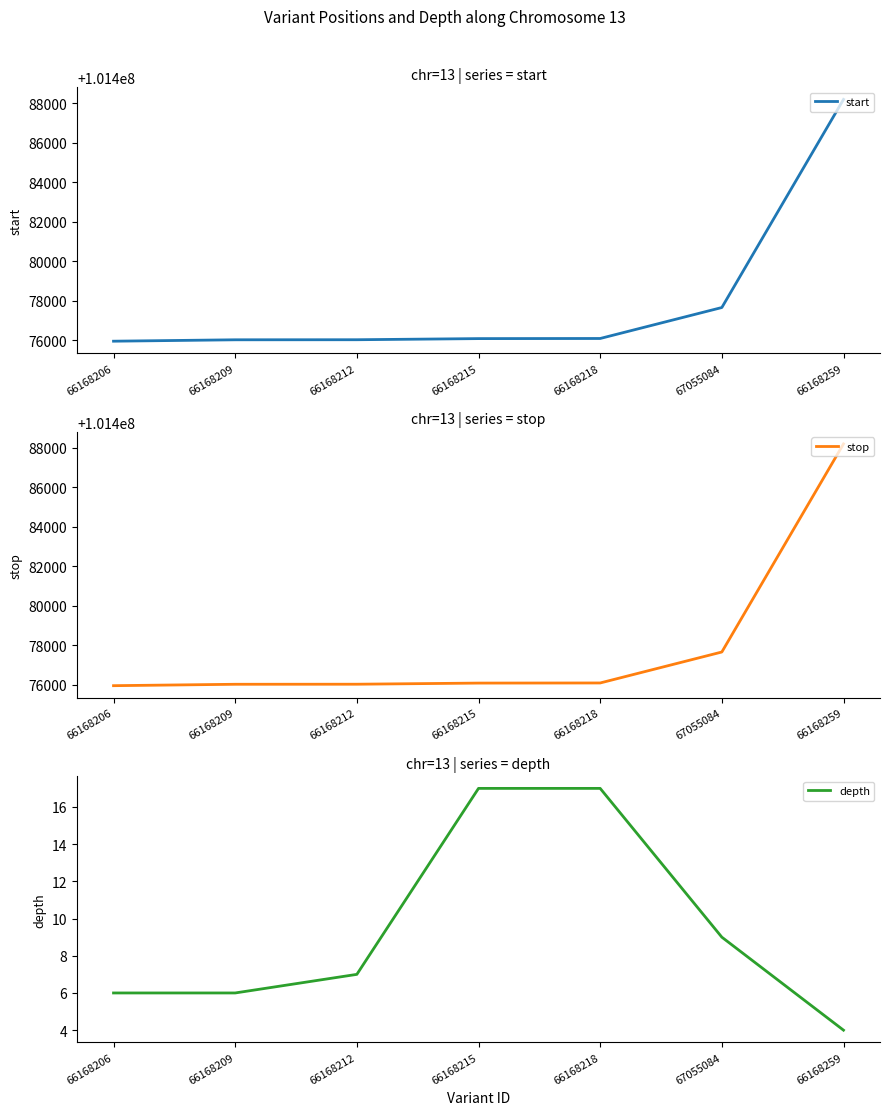

Reading left to right, list all the values displayed in this chart.

start: 66168206=101475964	66168209=101476035	66168212=101476038	66168215=101476095	66168218=101476101	67055084=101477666	66168259=101488184
stop: 66168206=101475965	66168209=101476036	66168212=101476039	66168215=101476096	66168218=101476102	67055084=101477667	66168259=101488185
depth: 66168206=6	66168209=6	66168212=7	66168215=17	66168218=17	67055084=9	66168259=4